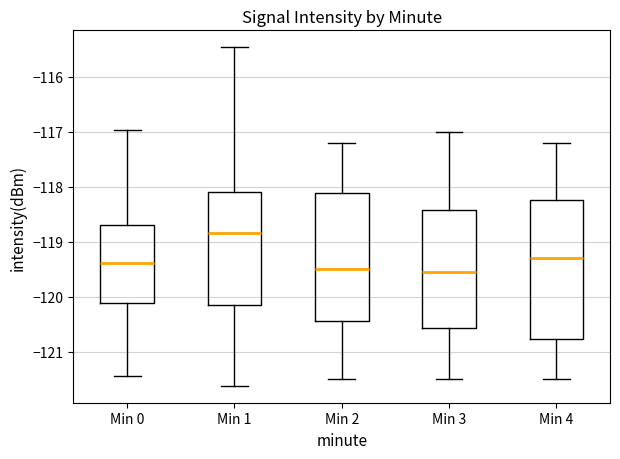

Comparing the boxes themselves (not the whiskers), which one is the tallest?

Min 4